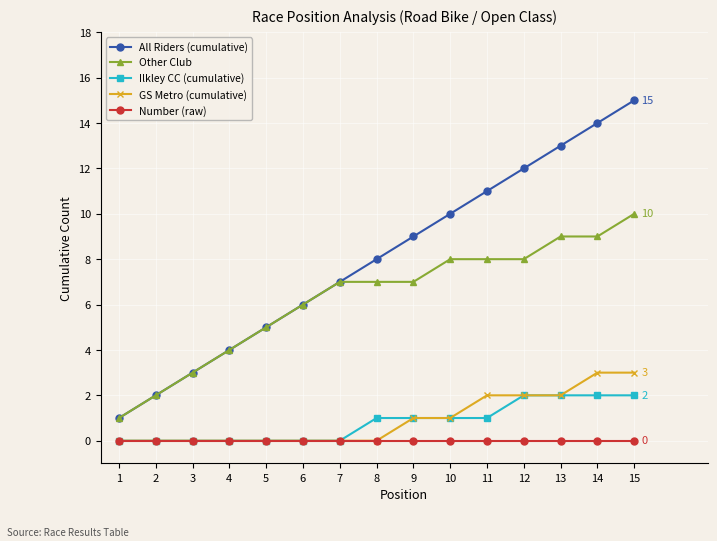

Which series has the largest range (max minus min)?

All Riders (cumulative)